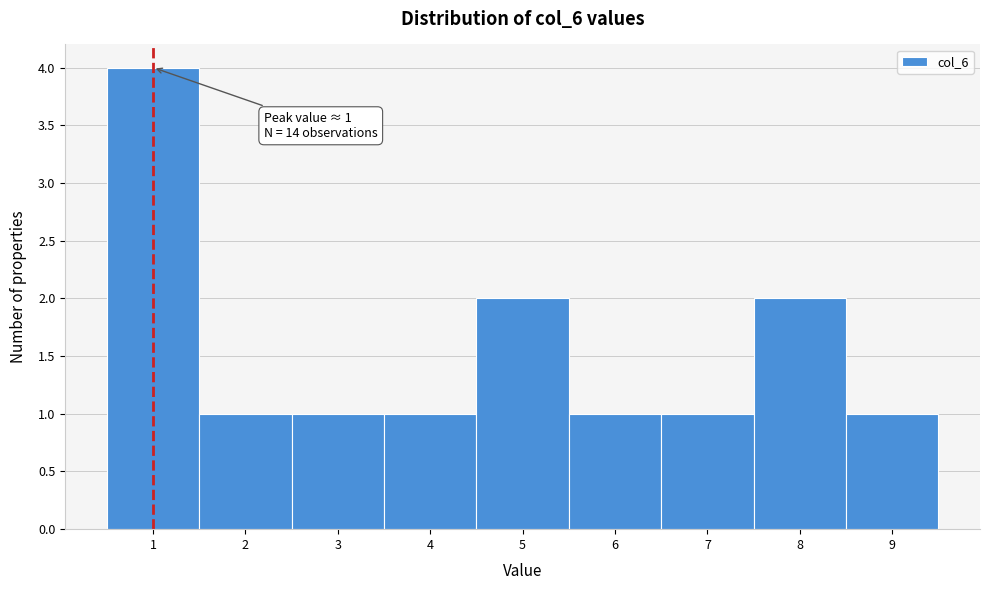

Over which range of the x-axis is the bar tallest?

0.5 to 1.5